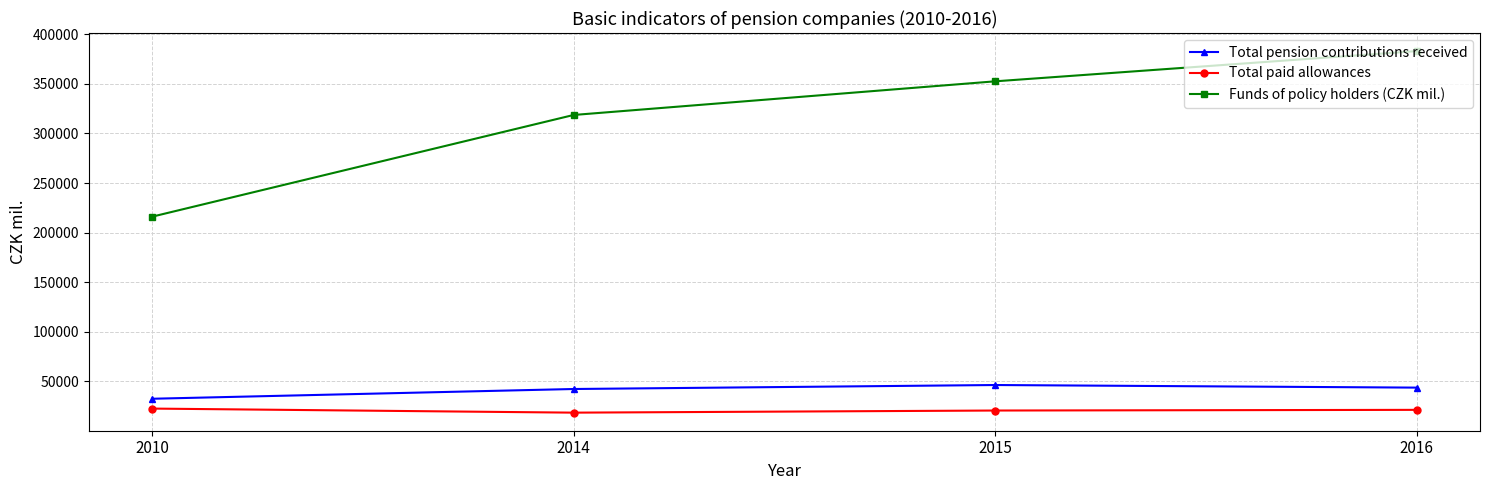

At which category does the chart reach its peak across all series?

2016